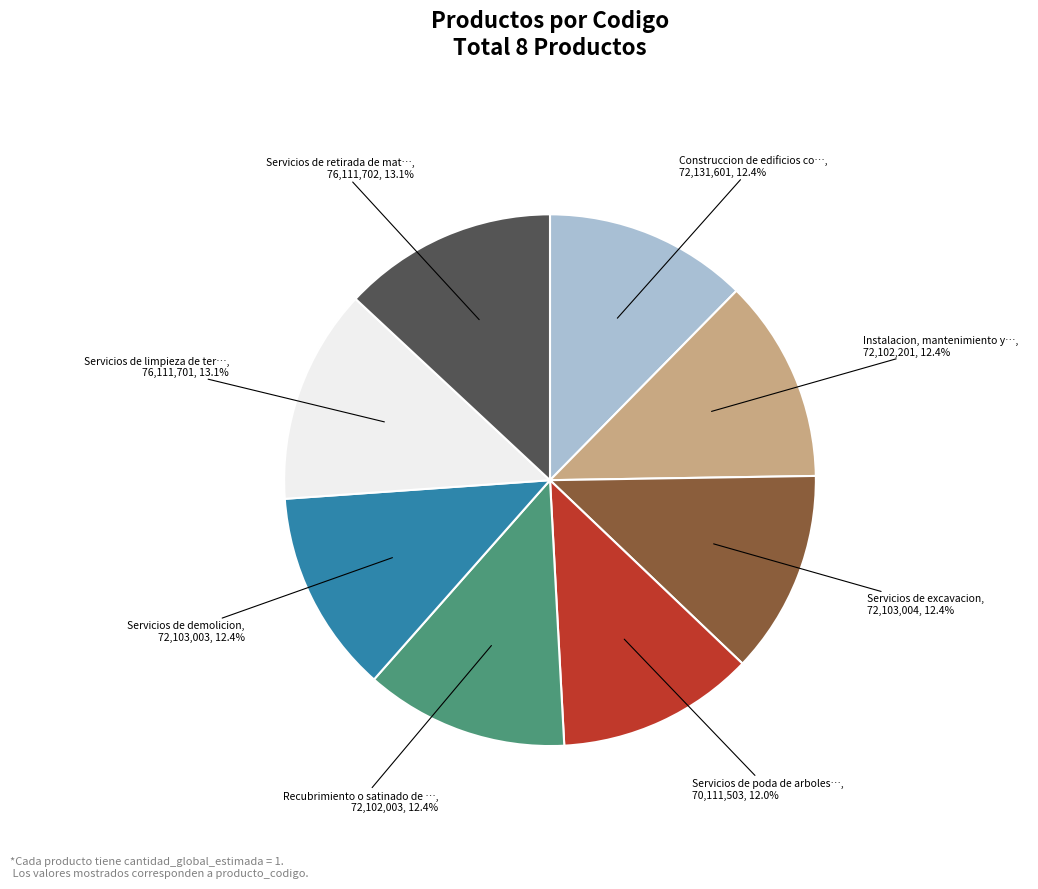

How many segments does this pie chart have?

8